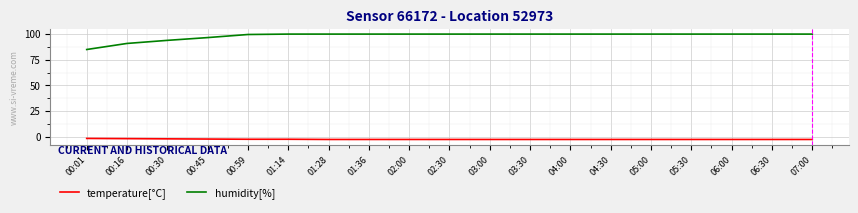

What position from the left is 01:28?

7